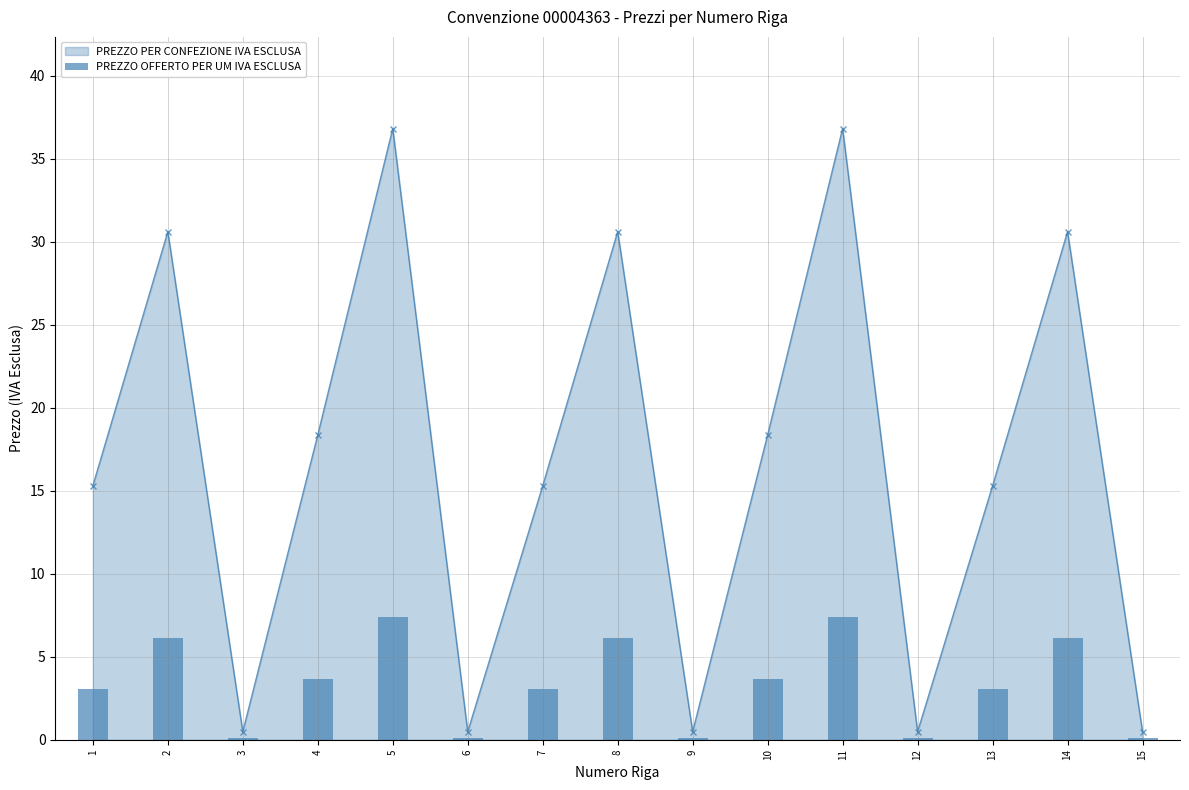

At which label does the data first exceed 3?

1